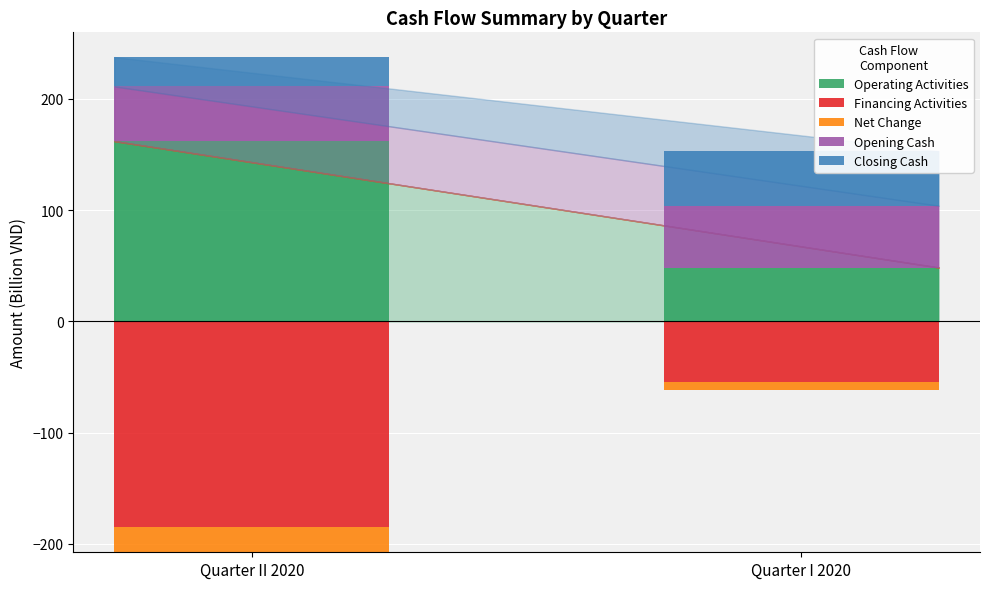

What is the sum of the Operating Activities values at Quarter II 2020 and Quarter I 2020?

210.6